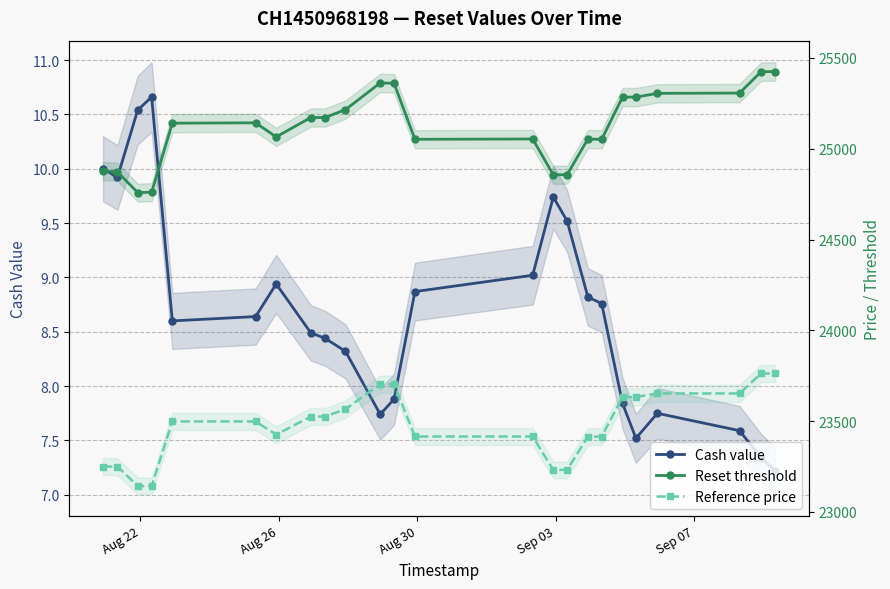

What are all the series names shown in the legend?

Cash value, Reset threshold, Reference price